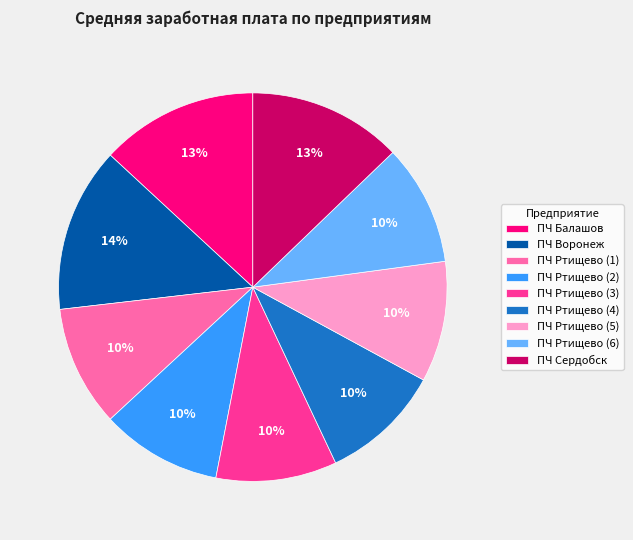

What percentage is the ПЧ Сердобск slice, to the nearest percent?

13%